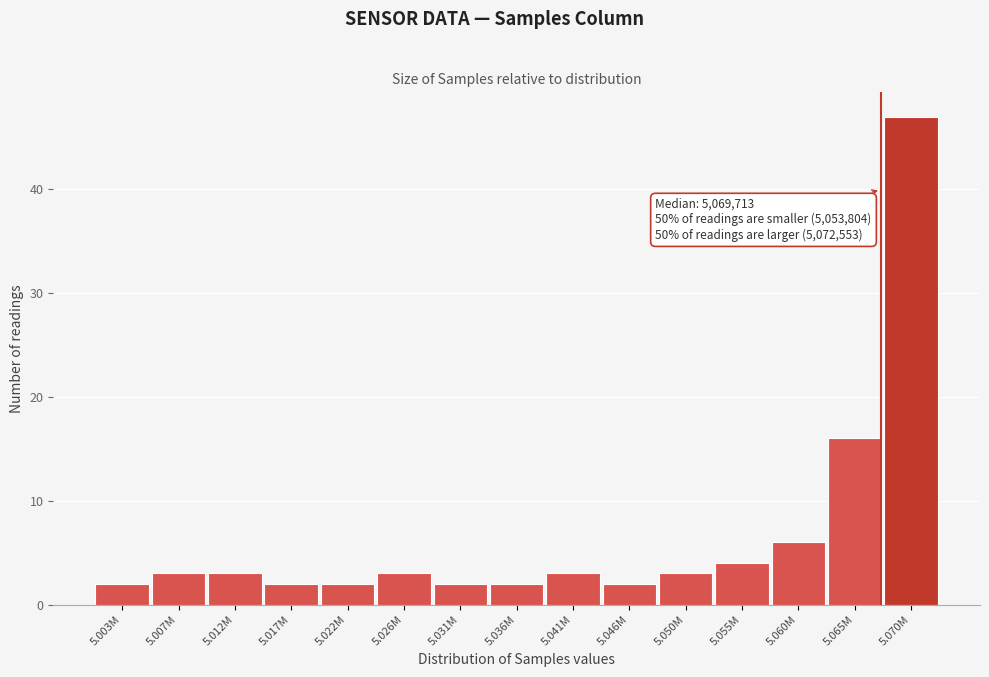

Reading right to left, transcribe all the data shown in this chart.

5.070M=47	5.065M=16	5.060M=6	5.055M=4	5.050M=3	5.046M=2	5.041M=3	5.036M=2	5.031M=2	5.026M=3	5.022M=2	5.017M=2	5.012M=3	5.007M=3	5.003M=2